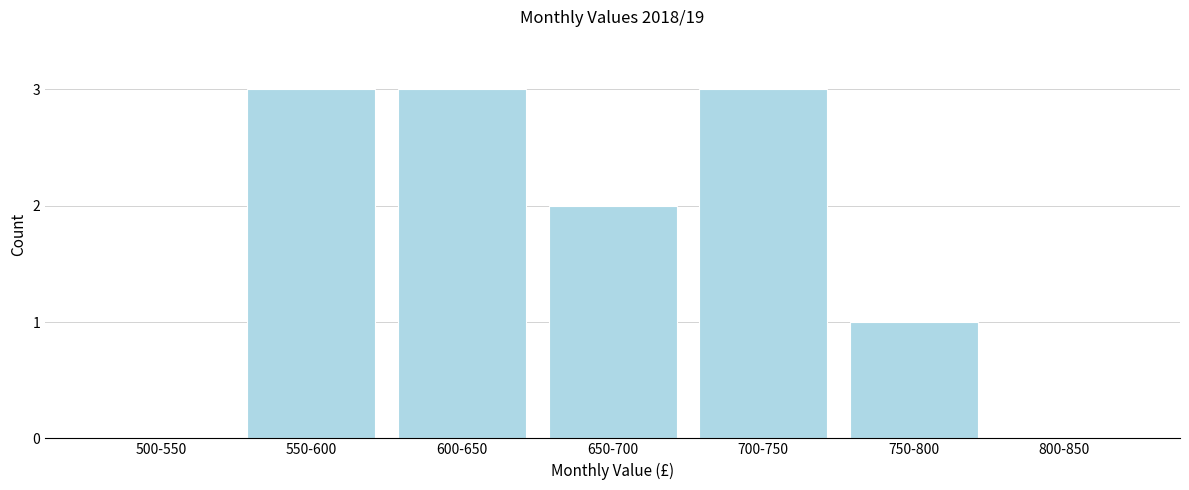

Reading left to right, transcribe all the data shown in this chart.

500-550=0	550-600=3	600-650=3	650-700=2	700-750=3	750-800=1	800-850=0